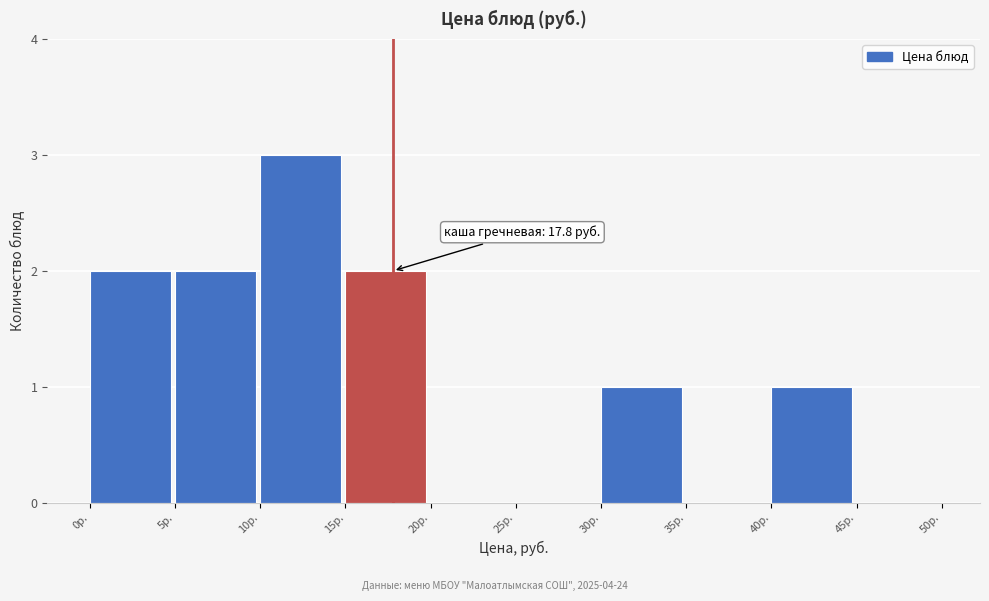

Which range on the x-axis has the tallest bar?

10 to 15